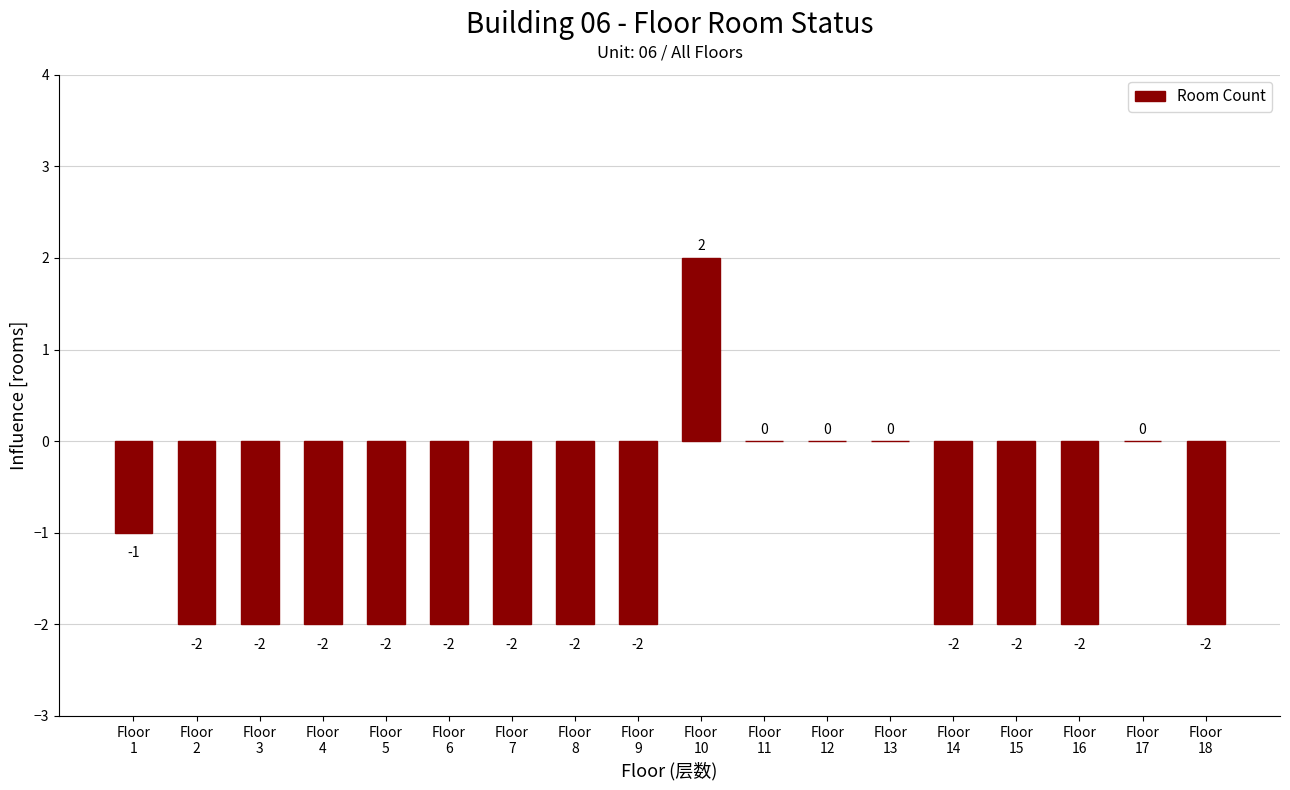

What is the sum of all values?

-23